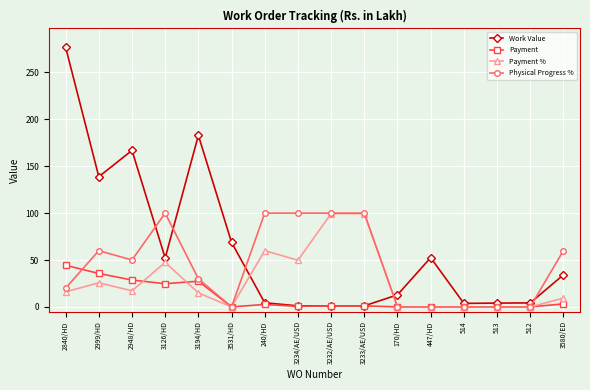

What is the maximum value shown in the chart?

276.9